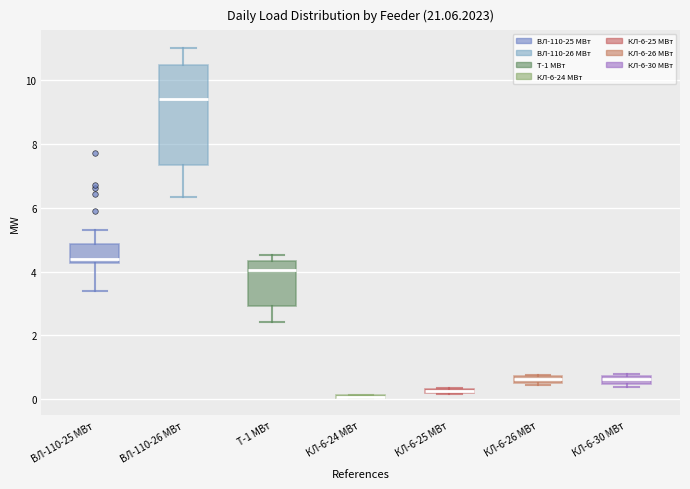

Which box is the tallest, from its lower edge to its upper edge?

ВЛ-110-26 МВт